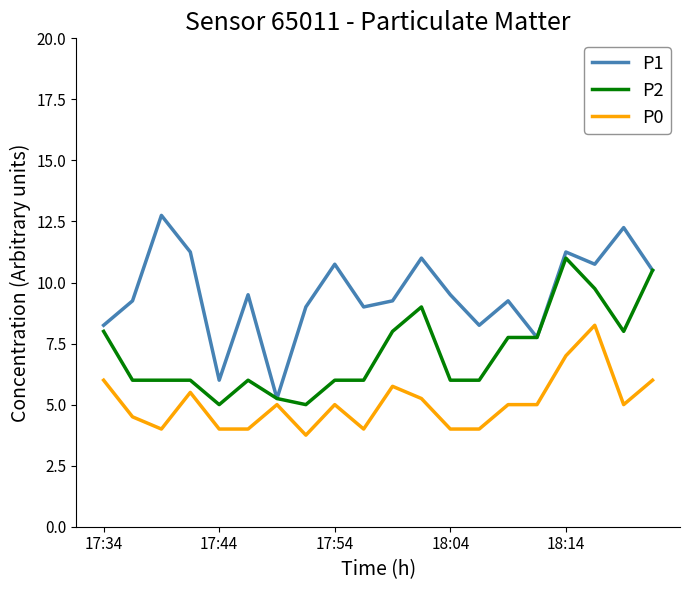

What is the highest value of the P1 series?

12.8